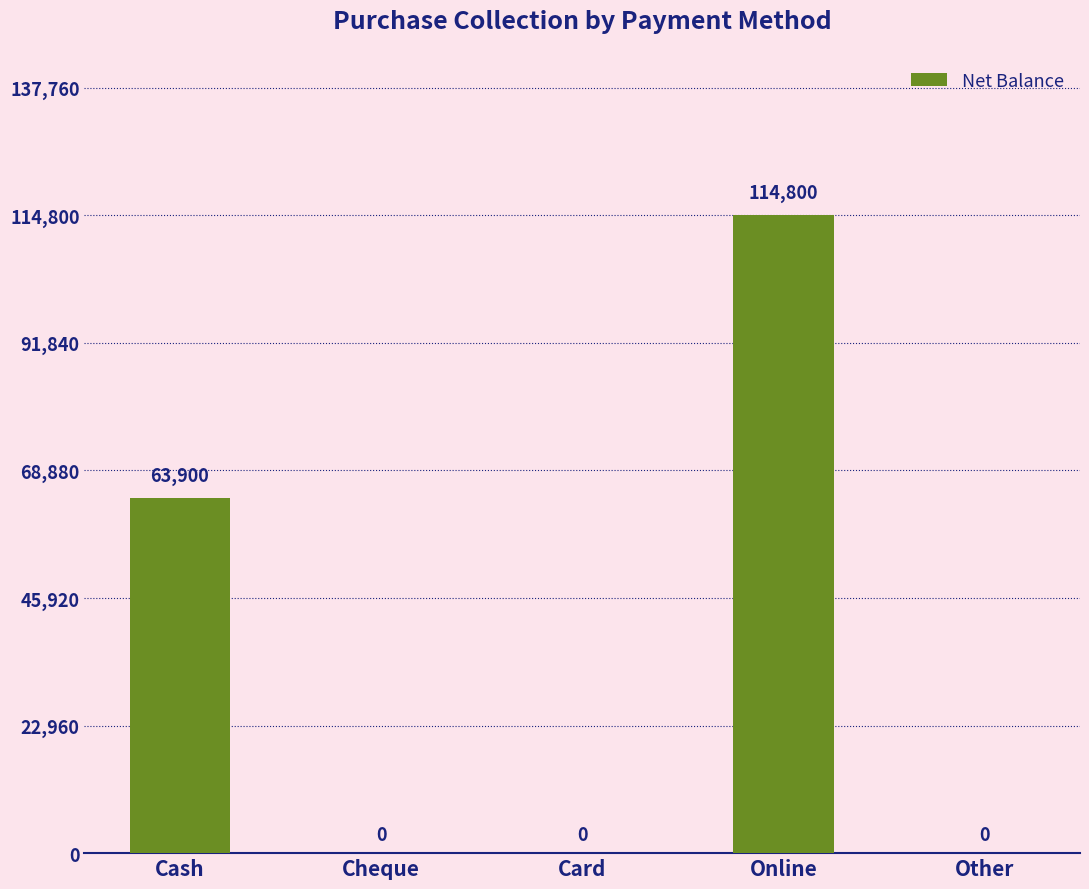

The chart shows a value of 114800 at Online. True or false?

True